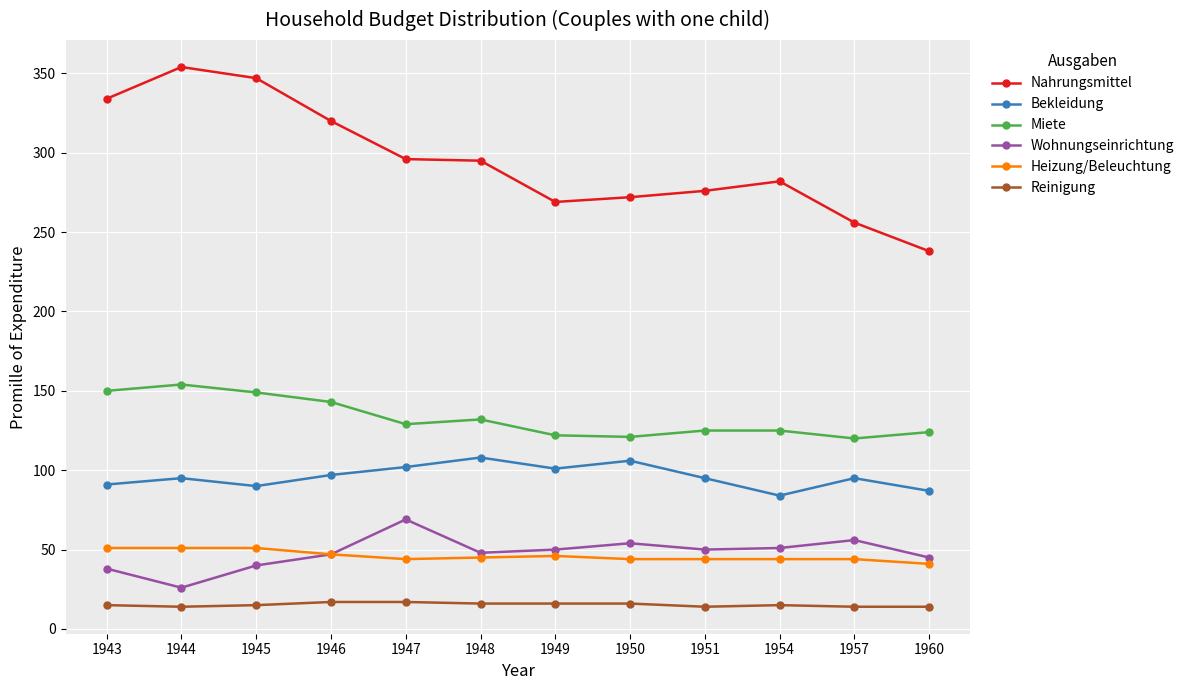

What is the smallest value displayed?

14